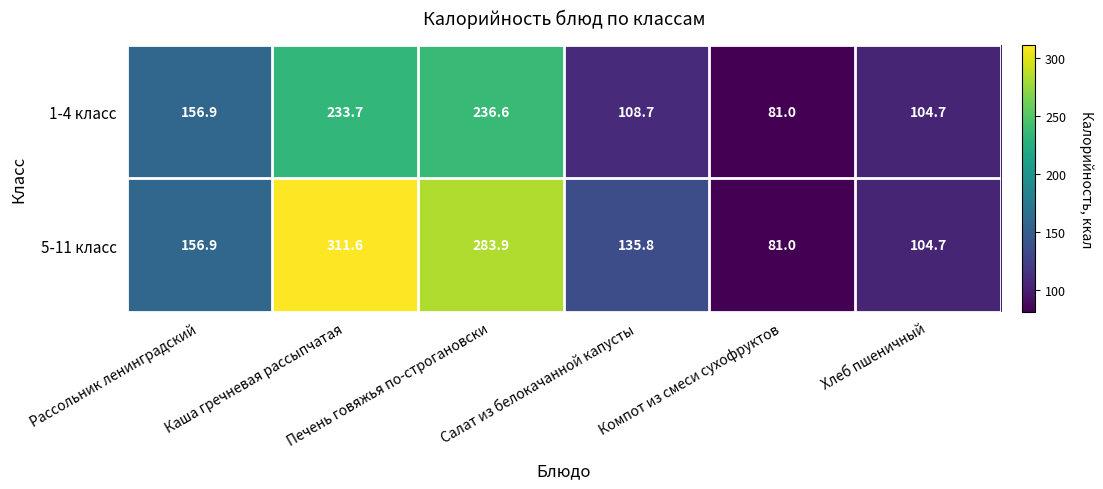

What is the difference between the maximum and second lowest values in the 1-4 класс series?

131.9